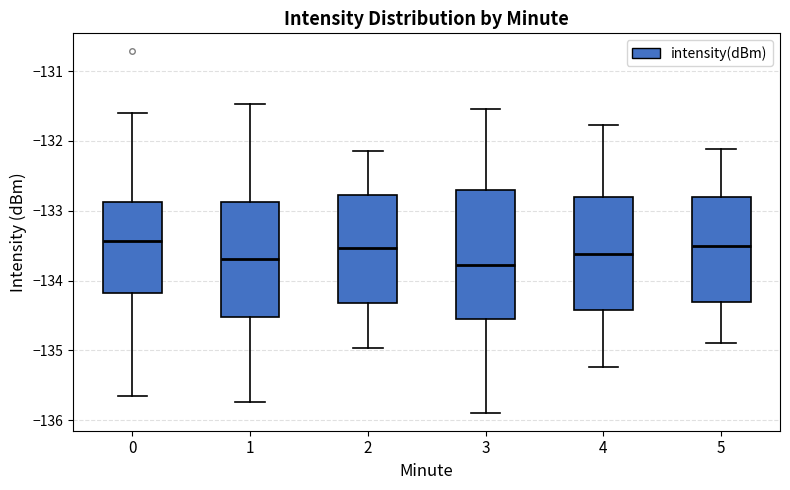

Comparing the boxes themselves (not the whiskers), which one is the tallest?

3